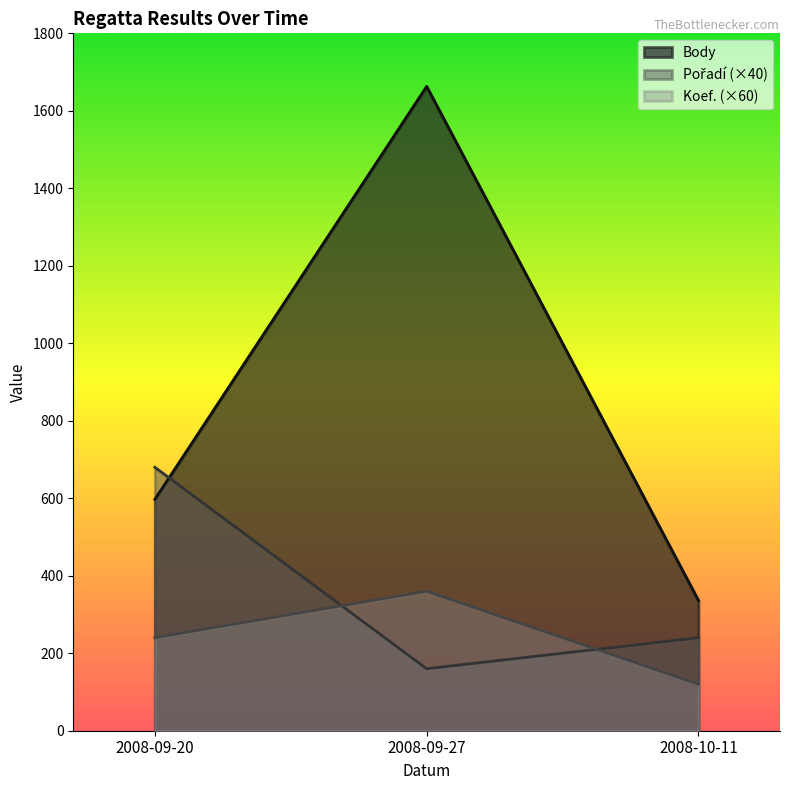

Is the value of Pořadí at 2008-09-20 greater than the value of Body at 2008-09-20?

Yes